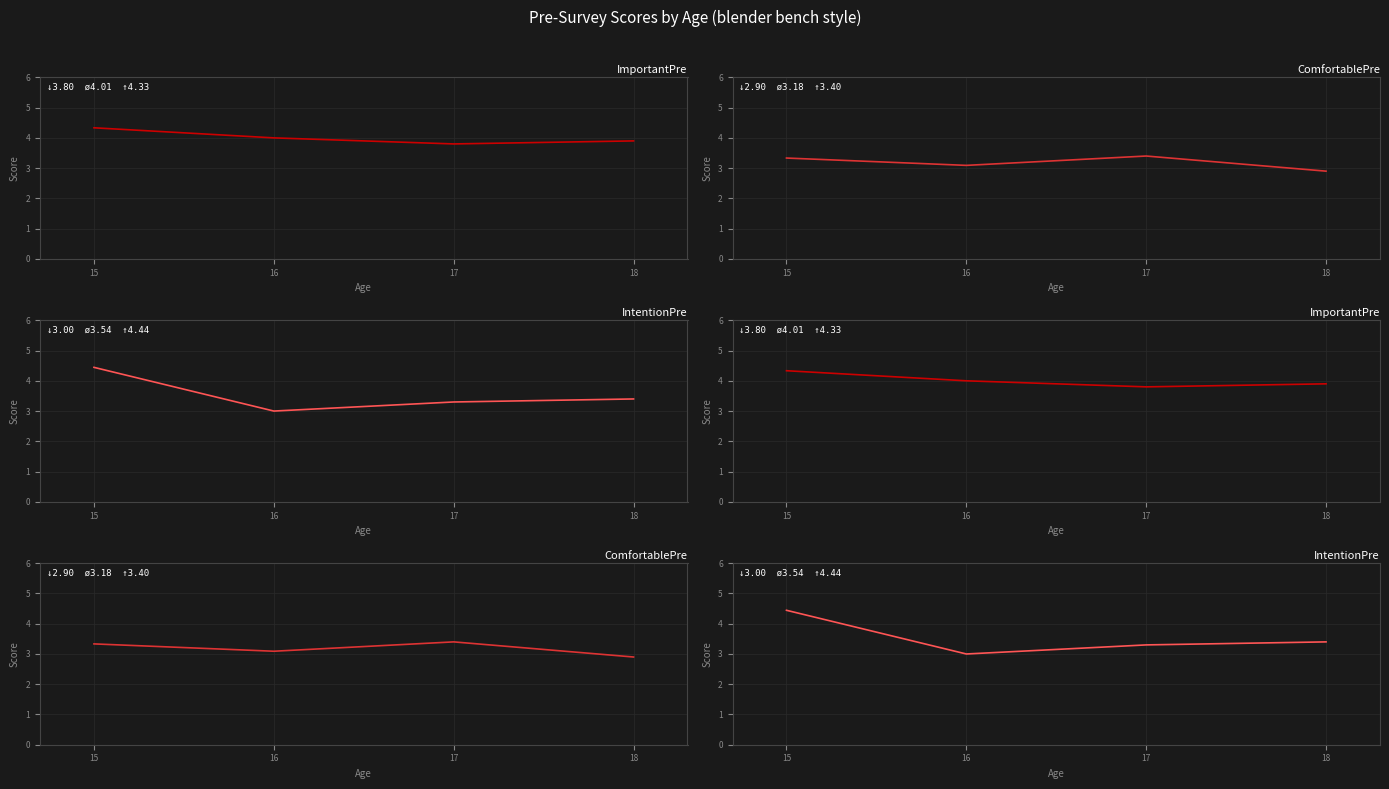

What is the sum of all ComfortablePre values?

12.7